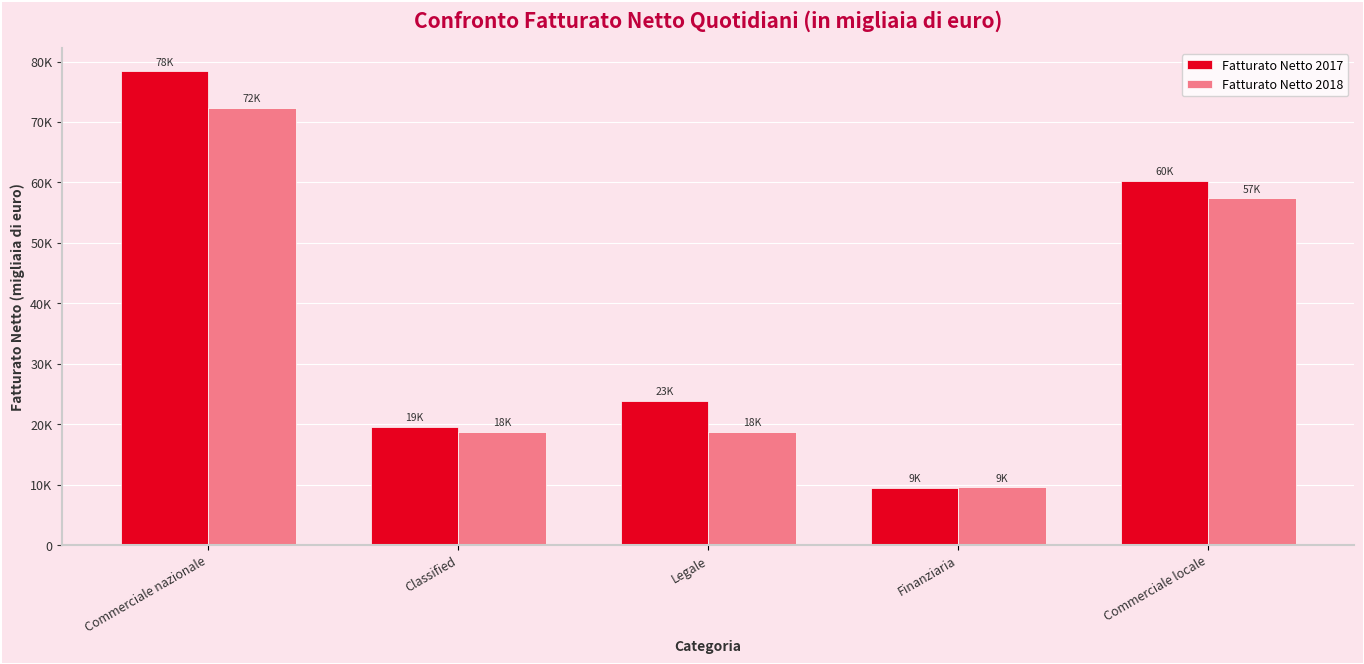

What is the label of the 3rd bar from the left?

Legale